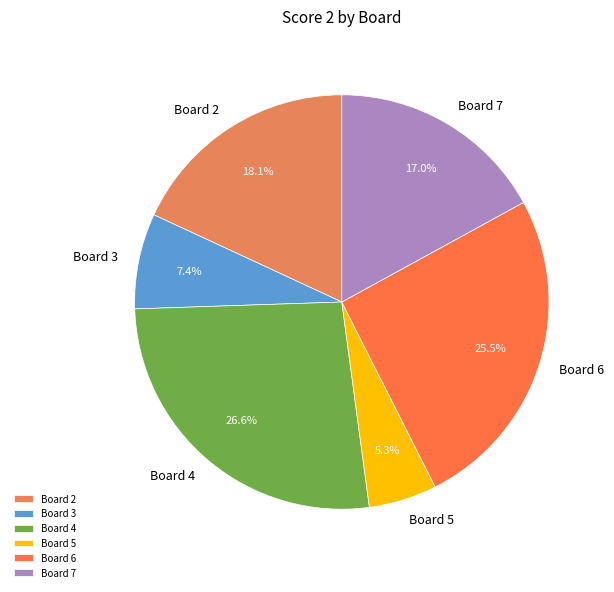

Is it true that Board 7 is 27% of the pie?

False